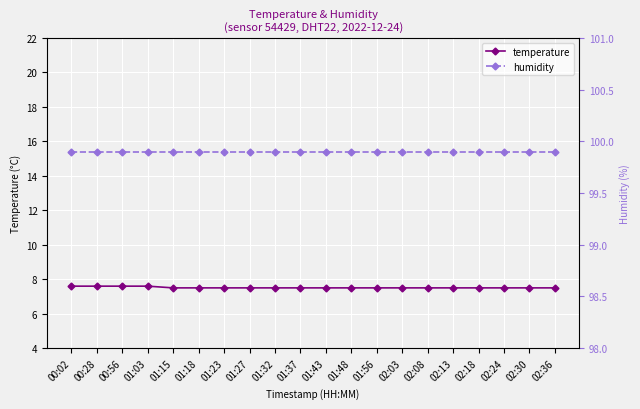

What is the label of the 20th point from the right?

00:02